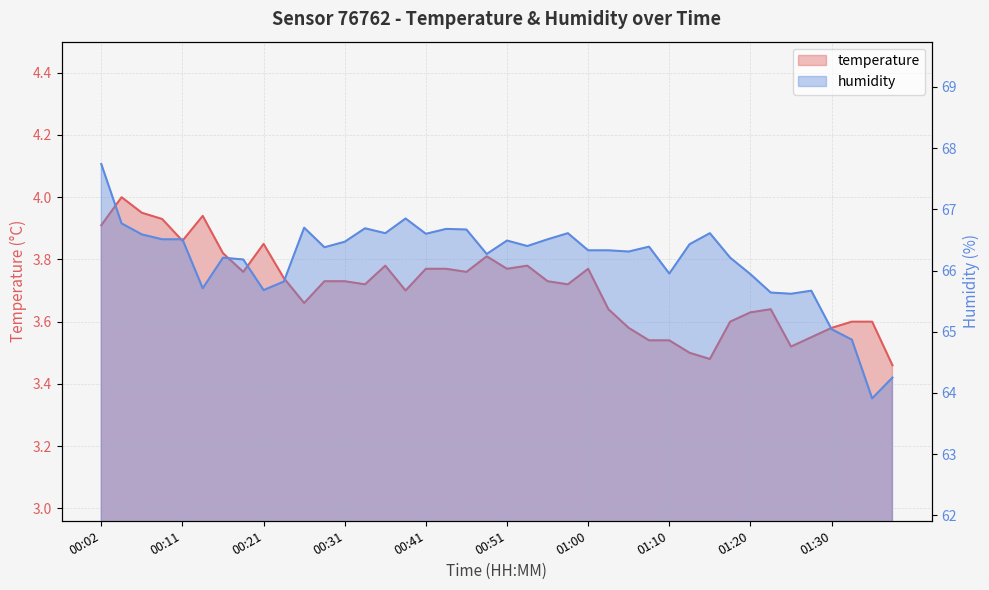

True or false: temperature and humidity cross at least once.

False